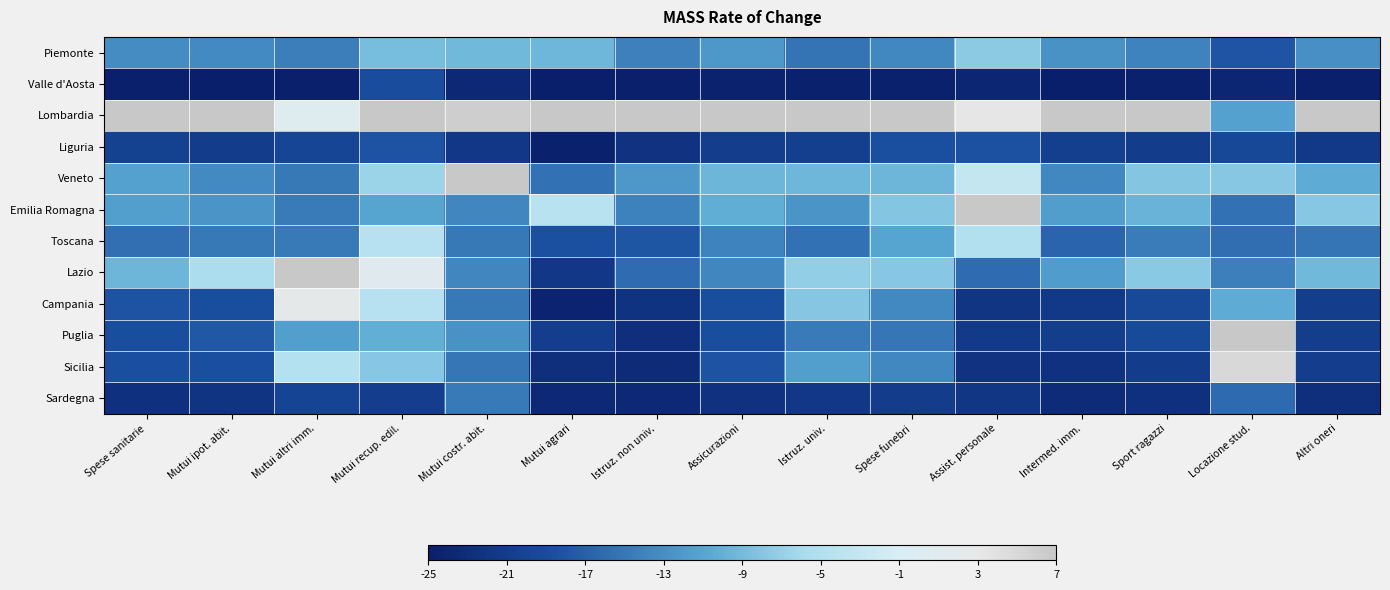

At which category does the chart reach its minimum across all series?

Mutui agrari